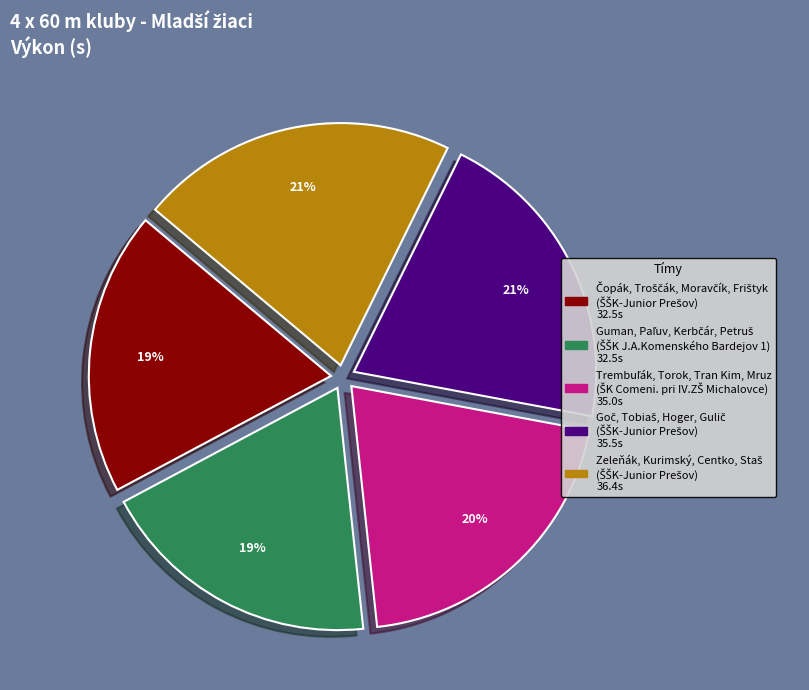

How many slices are in this pie chart?

5